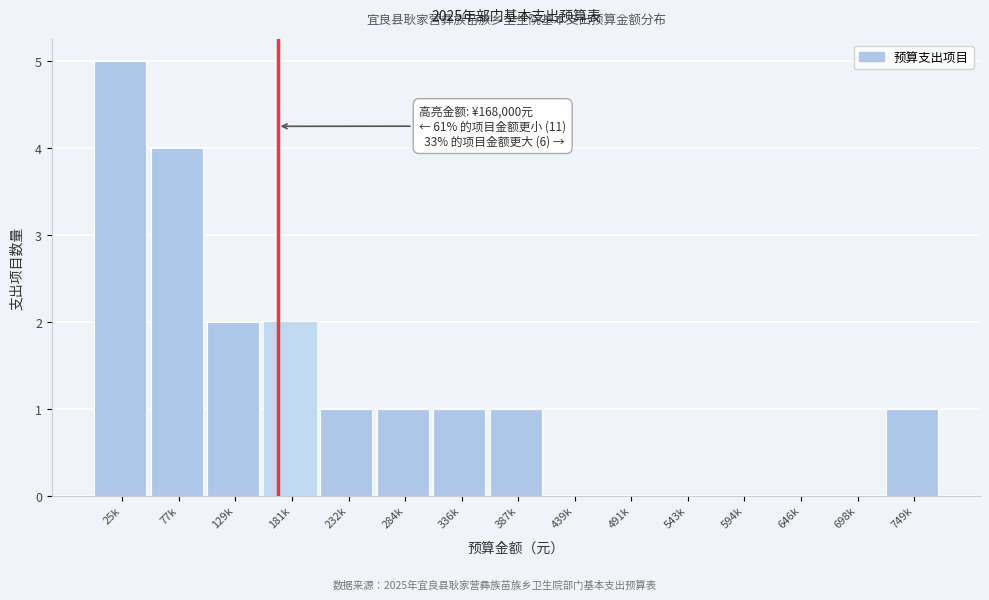

Reading right to left, what are all the values shown in this chart?

749k=1	698k=0	646k=0	594k=0	543k=0	491k=0	439k=0	387k=1	336k=1	284k=1	232k=1	181k=2	129k=2	77k=4	25k=5